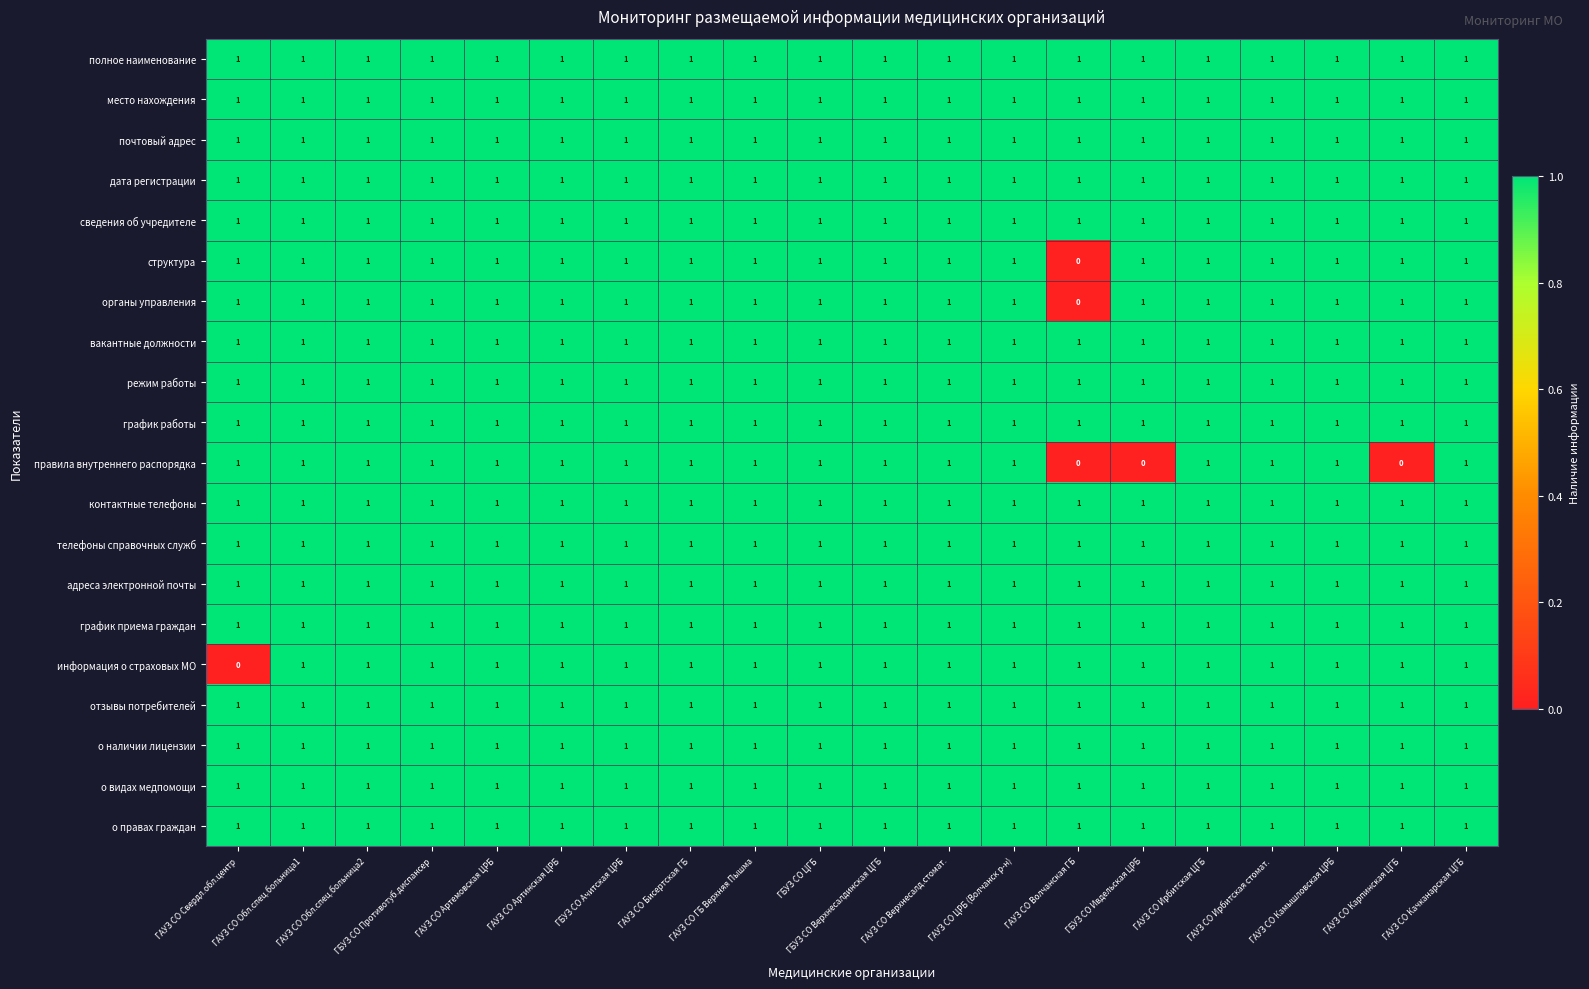

At how many categories does at least one series exceed 0?

20